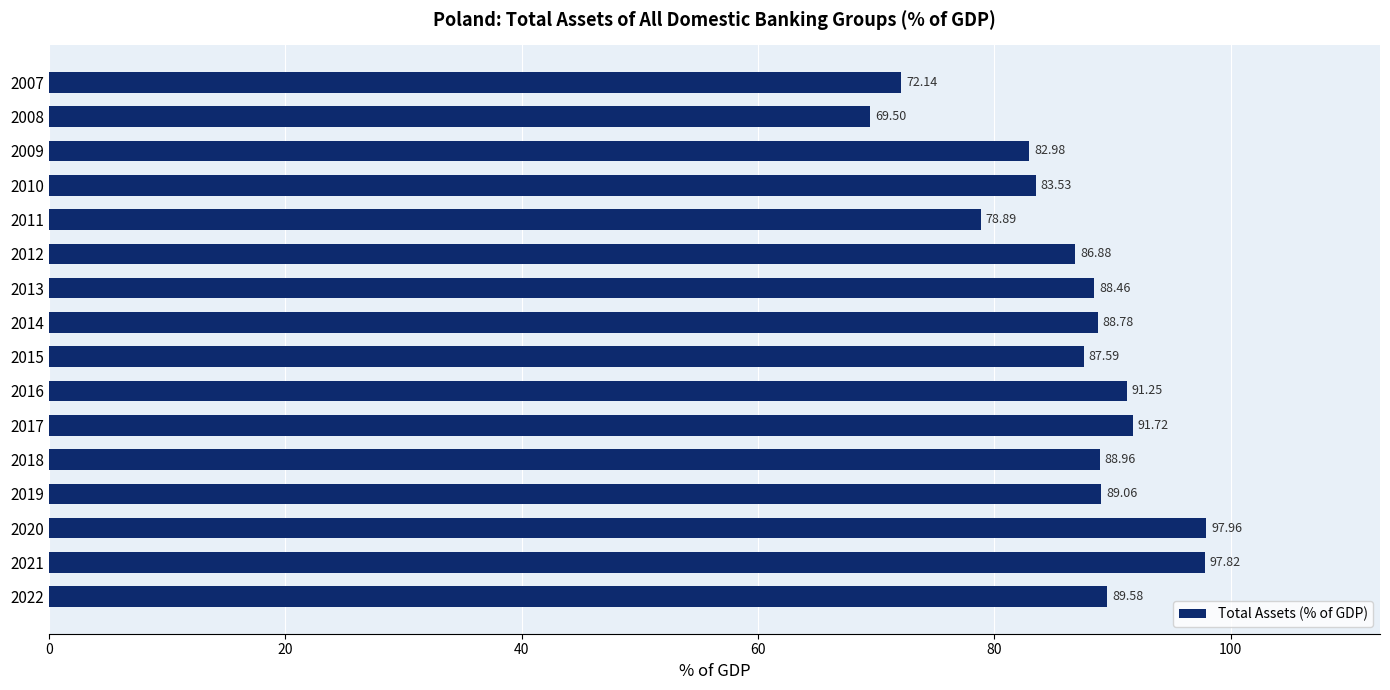

How many distinct data groups are displayed?

1